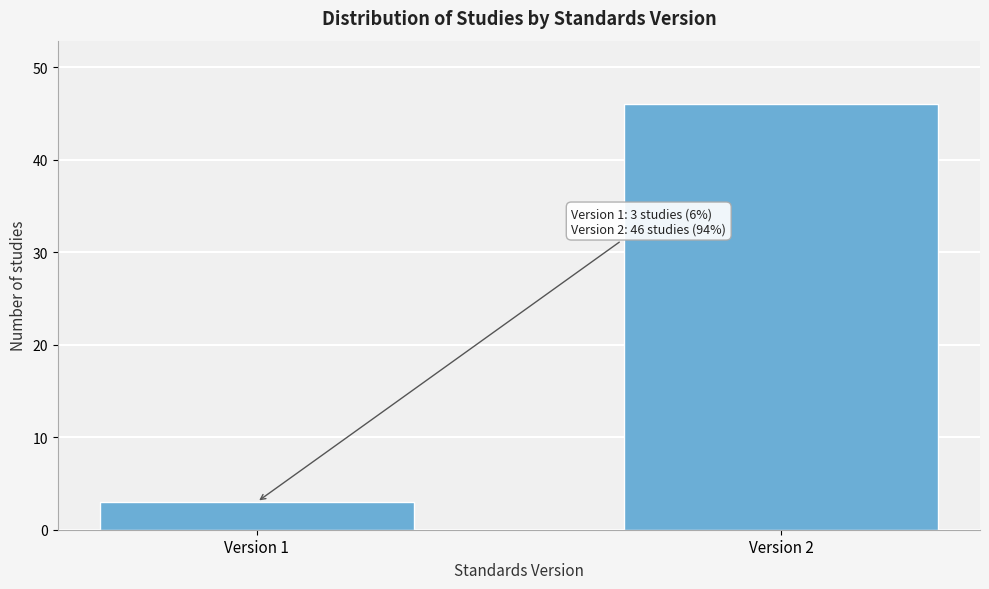

Reading left to right, what are all the values shown in this chart?

Version 1=3	Version 2=46